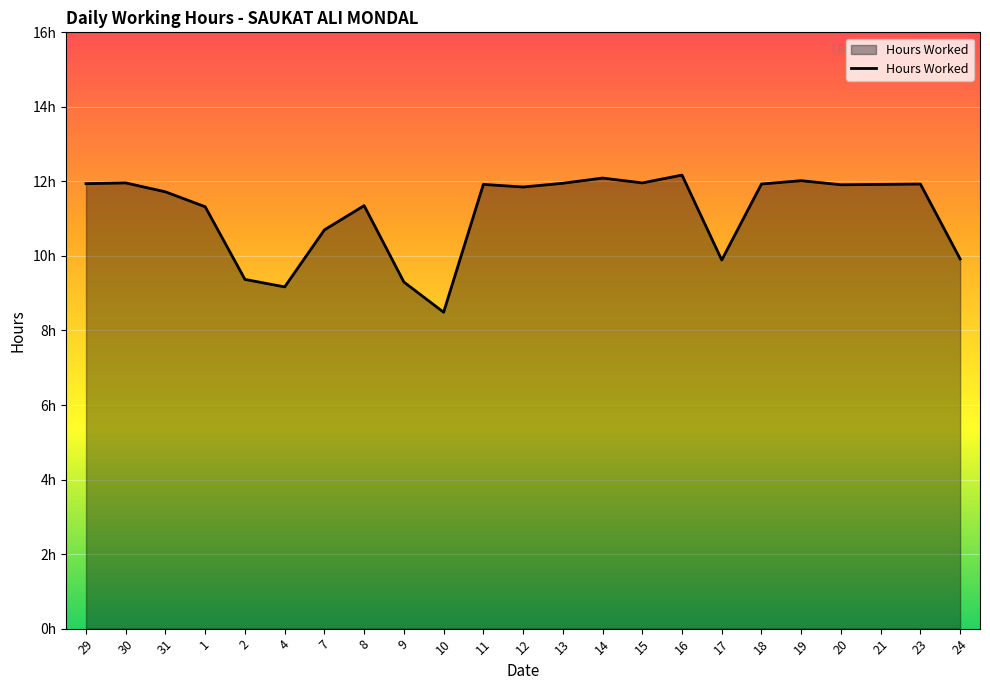

The value at 9 is 9.3. True or false?

True